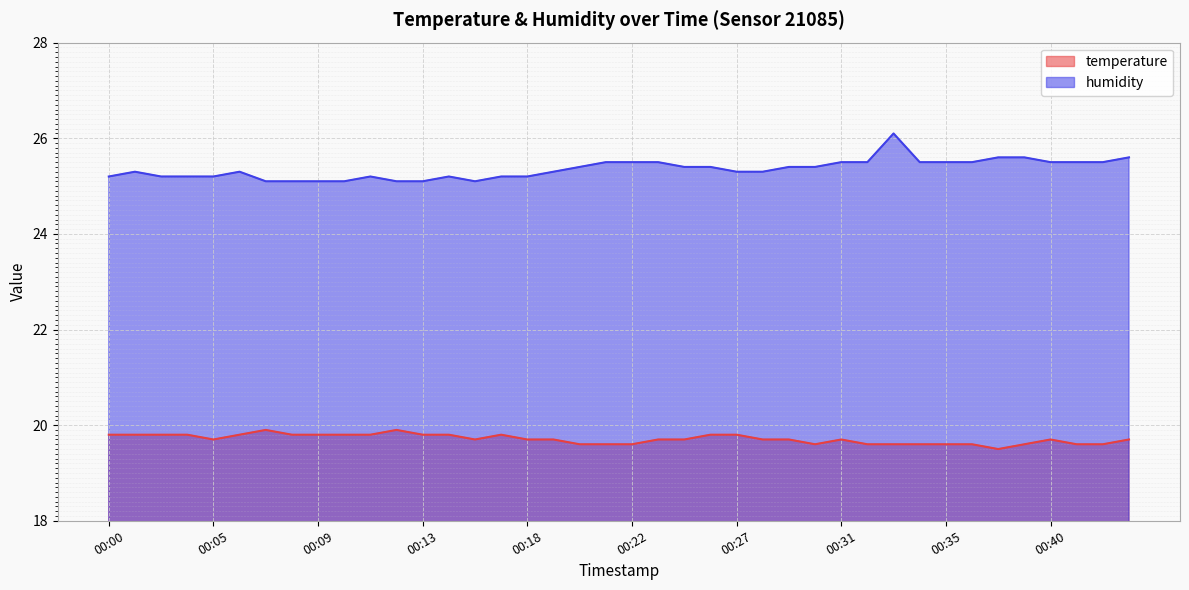

Rank the series by their average value, from highest to lowest.

humidity, temperature